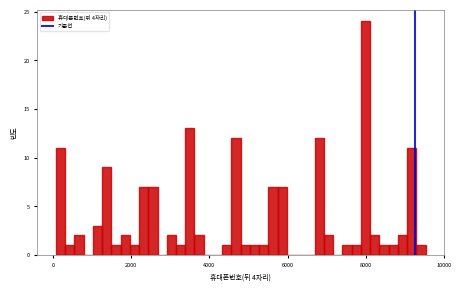

Read against the x-axis, roughly where is the centre of the tallest bar?

8000